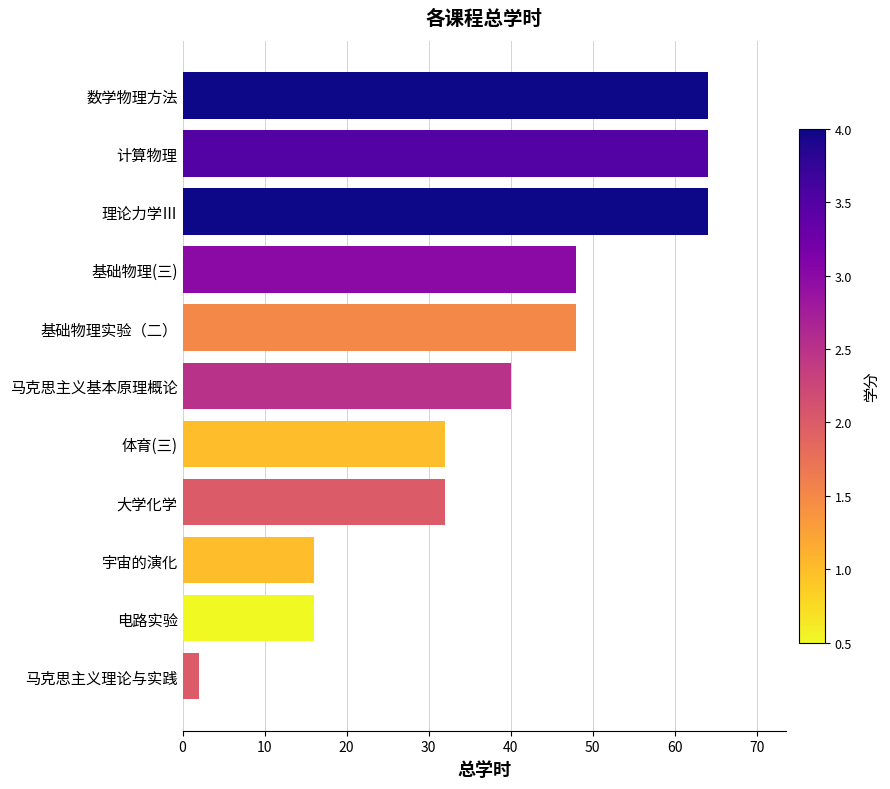

What is the greatest value displayed?

64